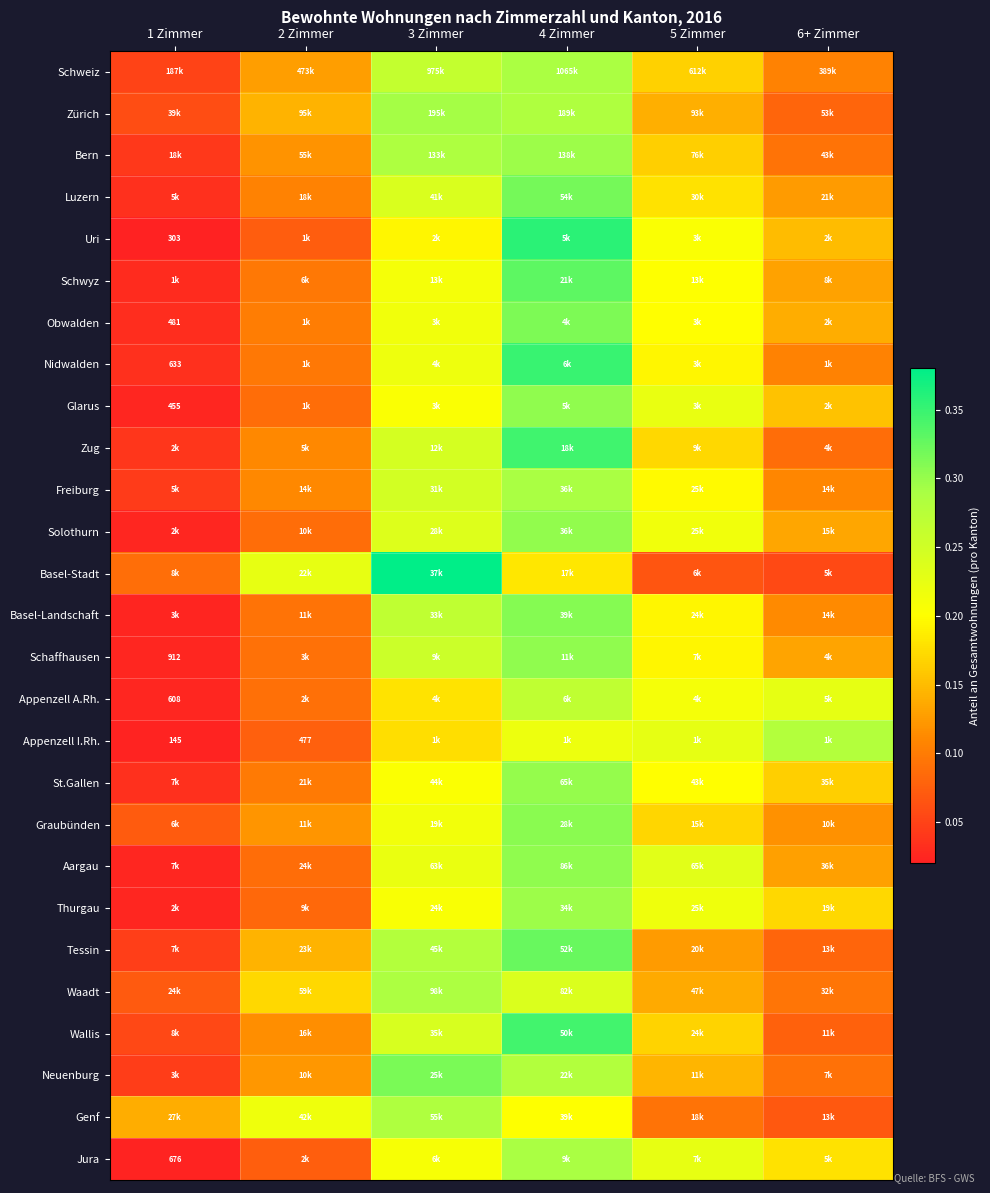

Is it true that Neuenburg equals 0.2 at 4 Zimmer?

False